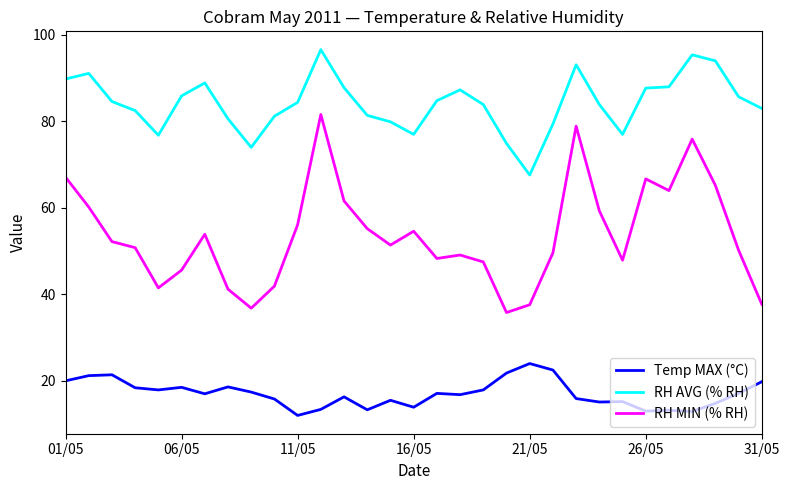

What is the difference between the maximum and minimum values in the RH AVG (% RH) series?

29.0